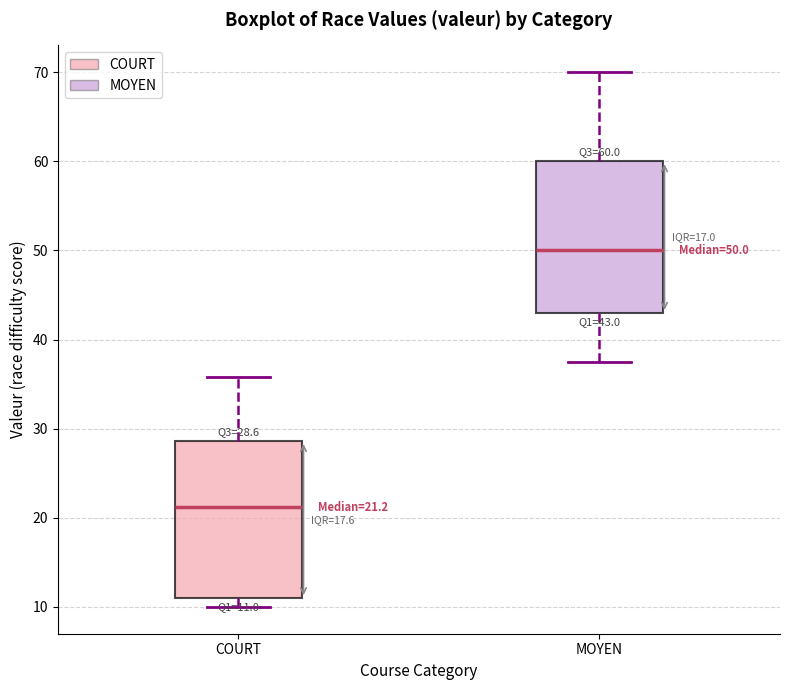

Which box's median line is the highest?

MOYEN